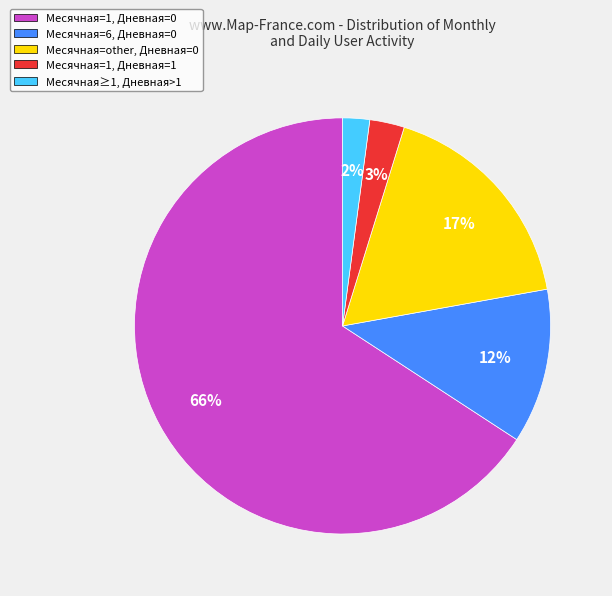

True or false: Месячная≥1, Дневная>1 accounts for 2% of the total.

True